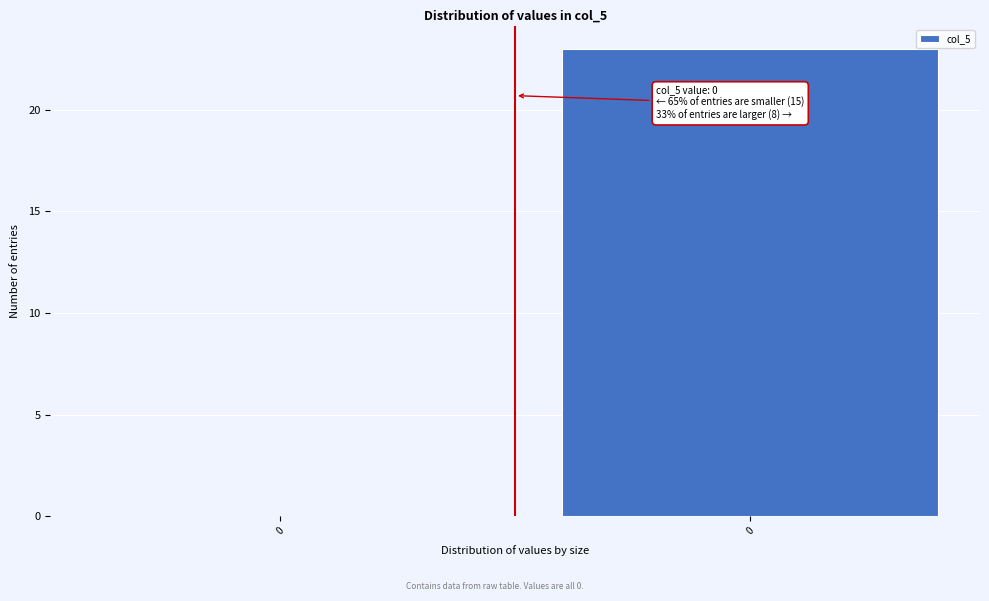

How many series are shown in this chart?

1